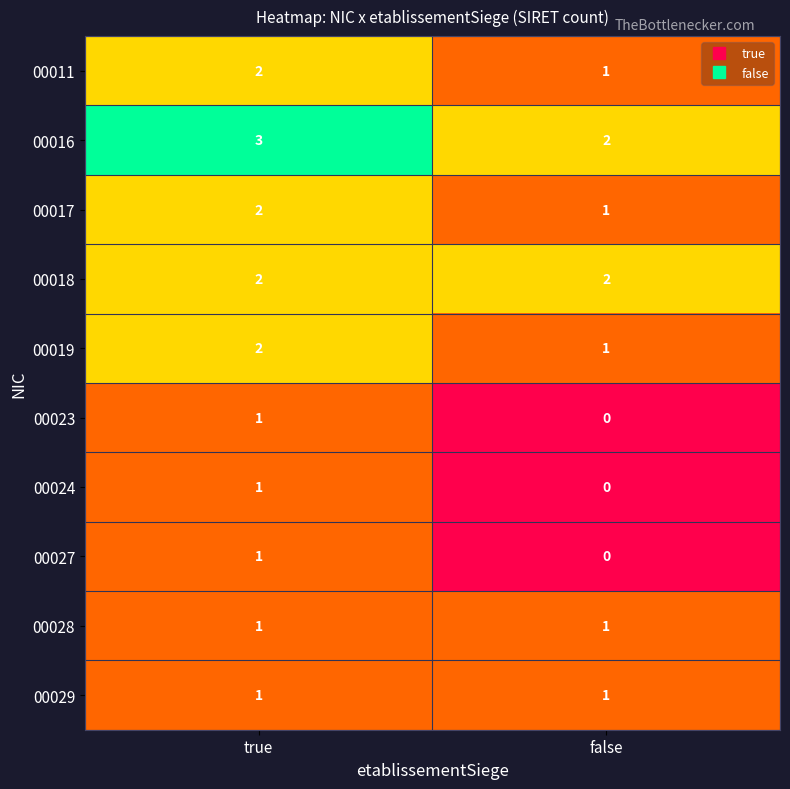

What is the sum of the 00017 values at false and true?

3